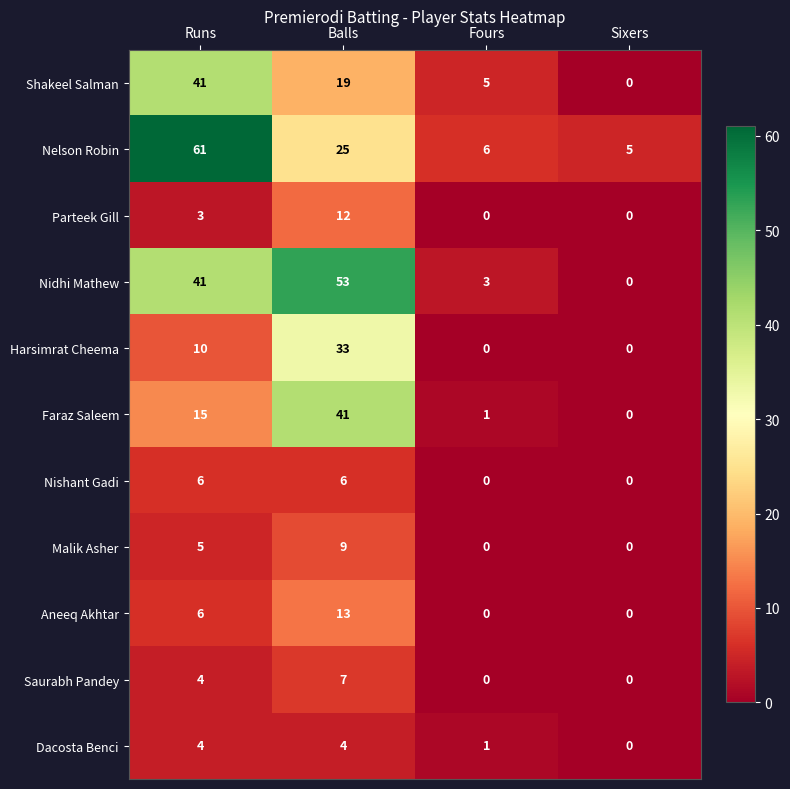

List the labels in order of Faraz Saleem value, smallest first.

Sixers, Fours, Runs, Balls